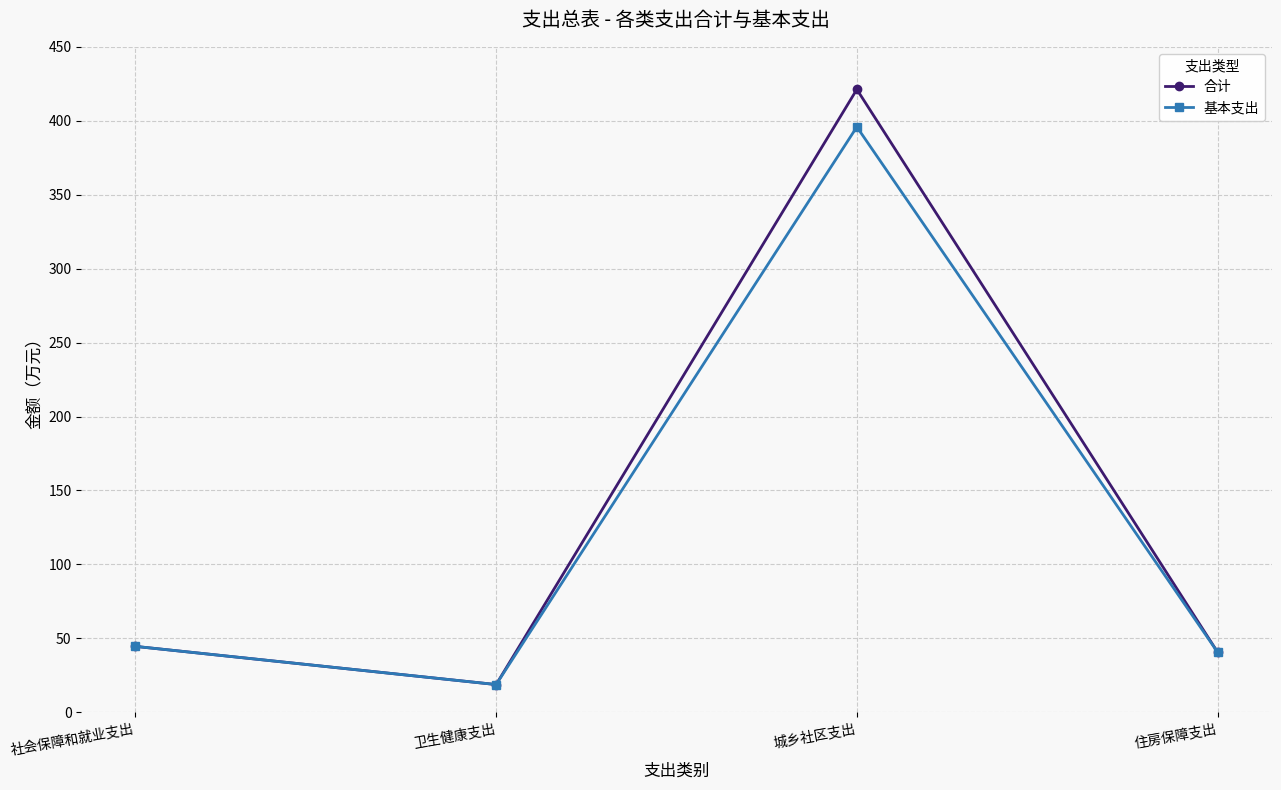

At which label does 合计 reach its peak?

城乡社区支出